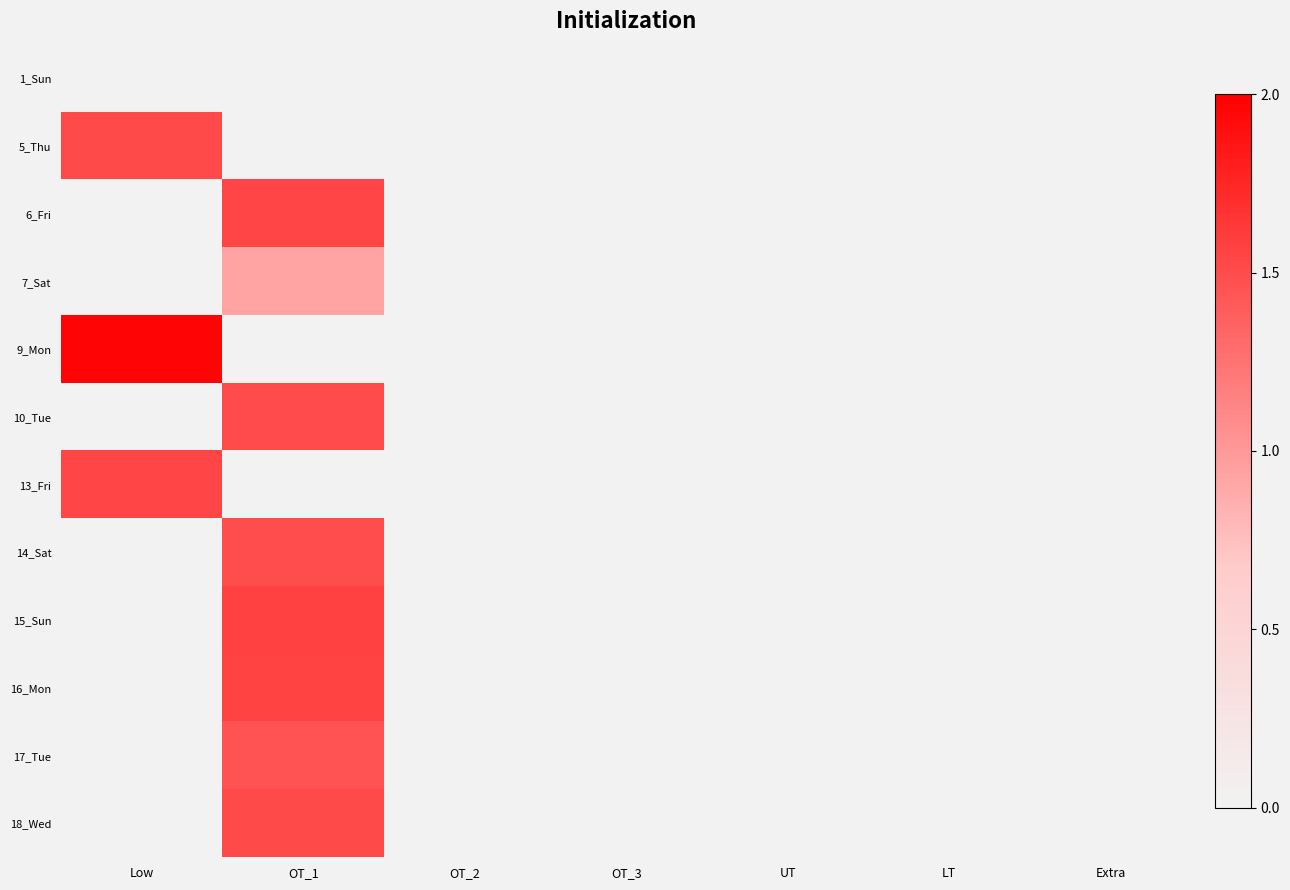

Reading left to right, extract all data points from this chart.

1_Sun: Low=0.0	OT_1=0.0	OT_2=0.0	OT_3=0.0	UT=0.0	LT=0.0	Extra=0.0
5_Thu: Low=1.5	OT_1=0.0	OT_2=0.0	OT_3=0.0	UT=0.0	LT=0.0	Extra=0.0
6_Fri: Low=0.0	OT_1=1.5	OT_2=0.0	OT_3=0.0	UT=0.0	LT=0.0	Extra=0.0
7_Sat: Low=0.0	OT_1=0.9	OT_2=0.0	OT_3=0.0	UT=0.0	LT=0.0	Extra=0.0
9_Mon: Low=2.0	OT_1=0.0	OT_2=0.0	OT_3=0.0	UT=0.0	LT=0.0	Extra=0.0
10_Tue: Low=0.0	OT_1=1.5	OT_2=0.0	OT_3=0.0	UT=0.0	LT=0.0	Extra=0.0
13_Fri: Low=1.5	OT_1=0.0	OT_2=0.0	OT_3=0.0	UT=0.0	LT=0.0	Extra=0.0
14_Sat: Low=0.0	OT_1=1.5	OT_2=0.0	OT_3=0.0	UT=0.0	LT=0.0	Extra=0.0
15_Sun: Low=0.0	OT_1=1.6	OT_2=0.0	OT_3=0.0	UT=0.0	LT=0.0	Extra=0.0
16_Mon: Low=0.0	OT_1=1.6	OT_2=0.0	OT_3=0.0	UT=0.0	LT=0.0	Extra=0.0
17_Tue: Low=0.0	OT_1=1.5	OT_2=0.0	OT_3=0.0	UT=0.0	LT=0.0	Extra=0.0
18_Wed: Low=0.0	OT_1=1.5	OT_2=0.0	OT_3=0.0	UT=0.0	LT=0.0	Extra=0.0